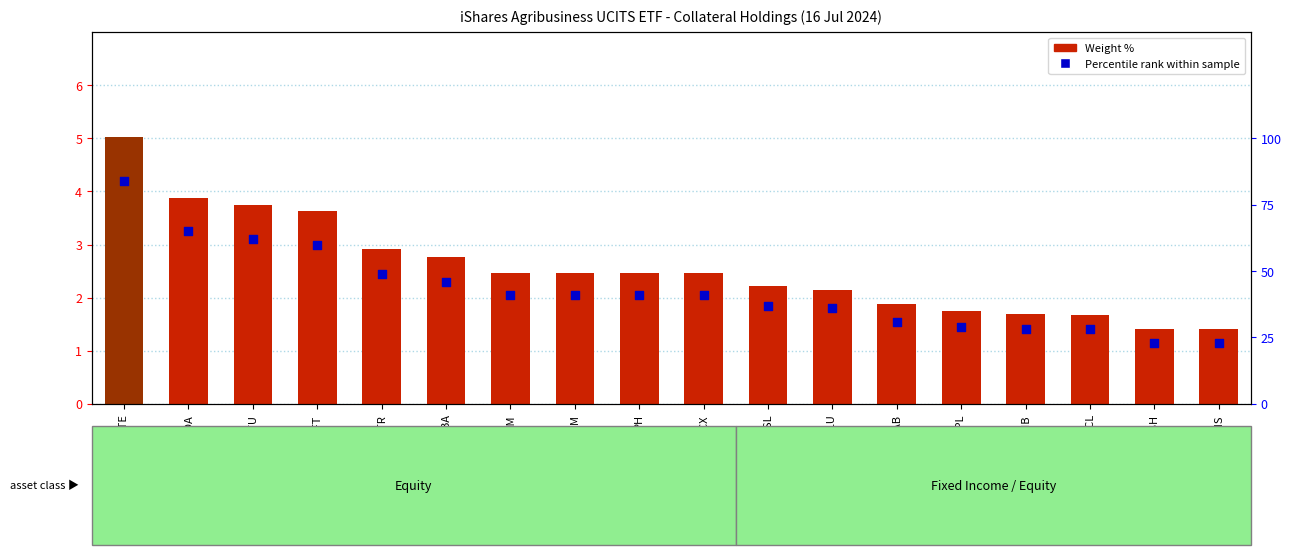

Which series has the widest spread of Y values?

Percentile rank within sample